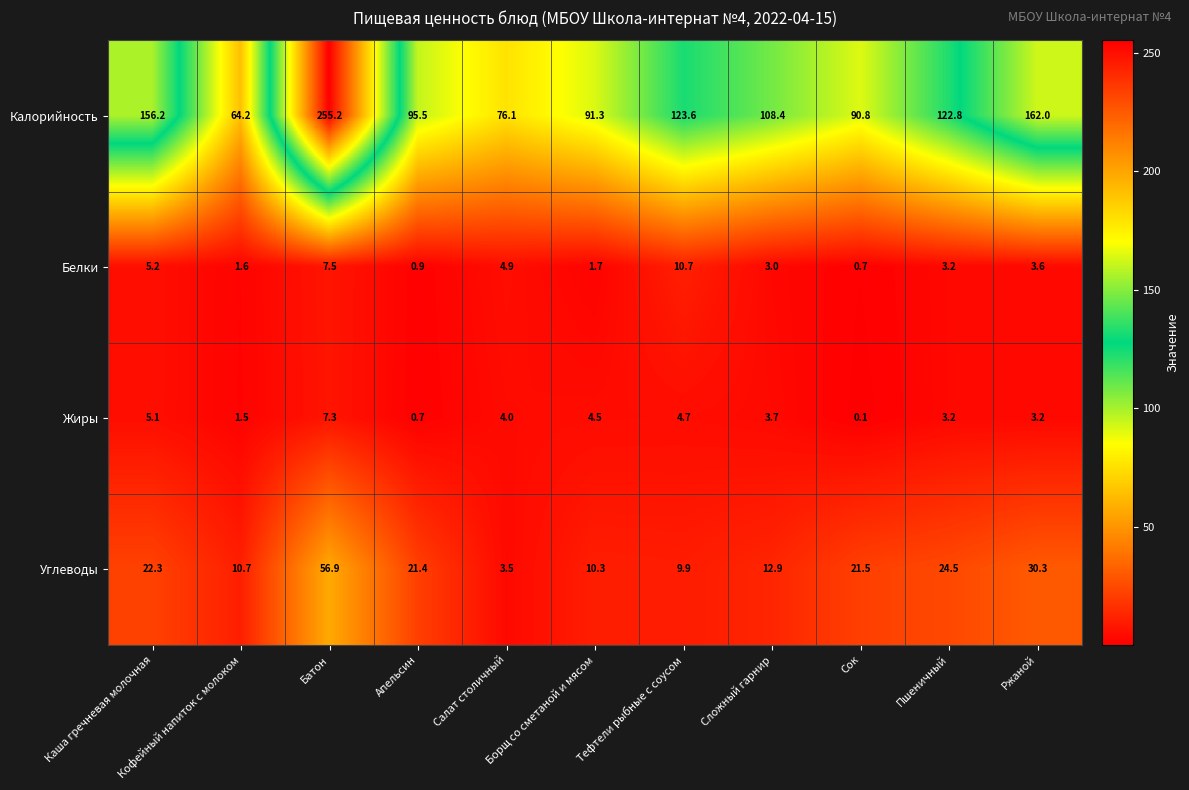

Which series has the largest total across all categories?

Калорийность